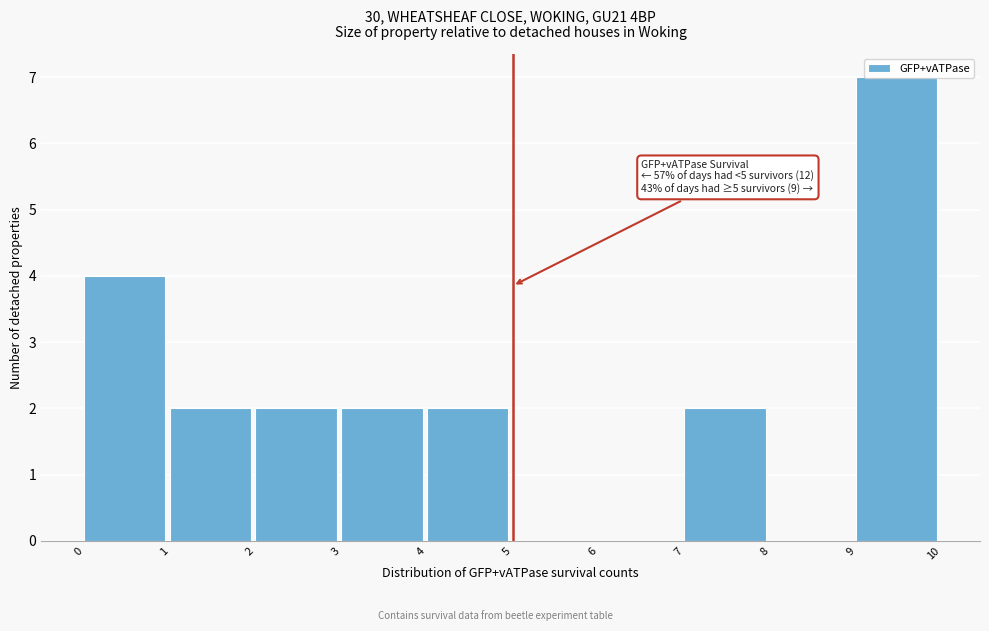

Which range on the x-axis has the tallest bar?

9 to 10